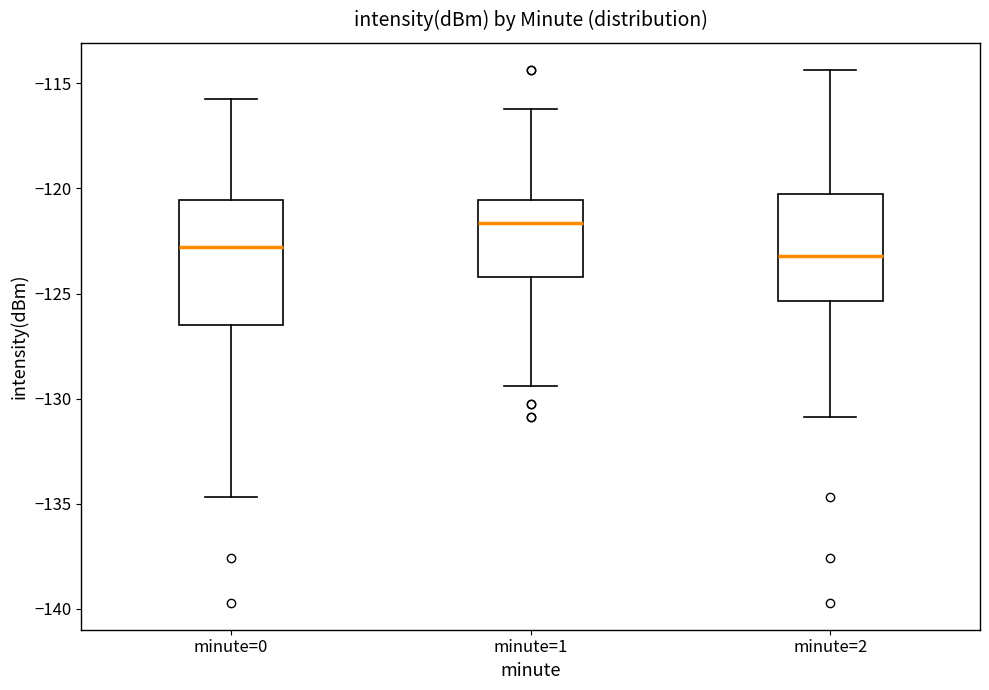

Reading left to right, transcribe this box plot: for each box, give where its median line is, the range the box spans, and where its two whiskers end, as read against the y-axis. The values are not printed on the chart, so give them approximately, as read against the axis.

minute=0: median -123.0, box -126.5 to -120.5, whiskers -134.5 to -115.5
minute=1: median -121.5, box -124.0 to -120.5, whiskers -129.5 to -116.0
minute=2: median -123.0, box -125.5 to -120.0, whiskers -131.0 to -114.5